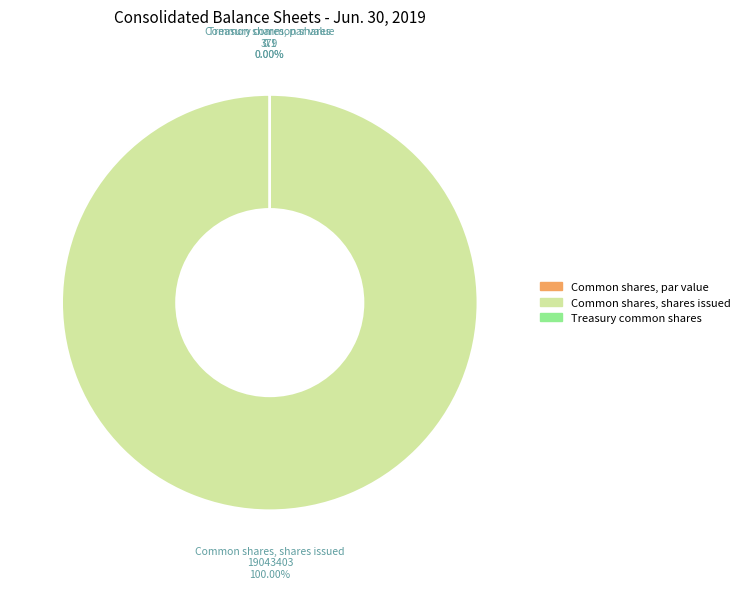

What is the smallest slice in the pie chart?

Common shares, par value